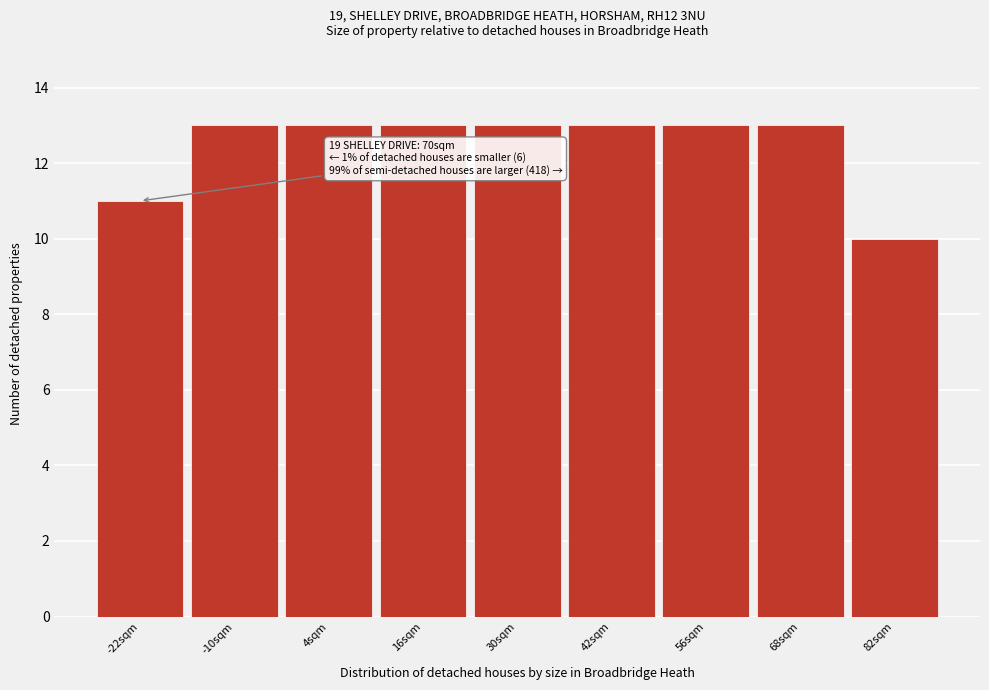

Reading left to right, what are all the values shown in this chart?

-22sqm=11	-10sqm=13	4sqm=13	16sqm=13	30sqm=13	42sqm=13	56sqm=13	68sqm=13	82sqm=10